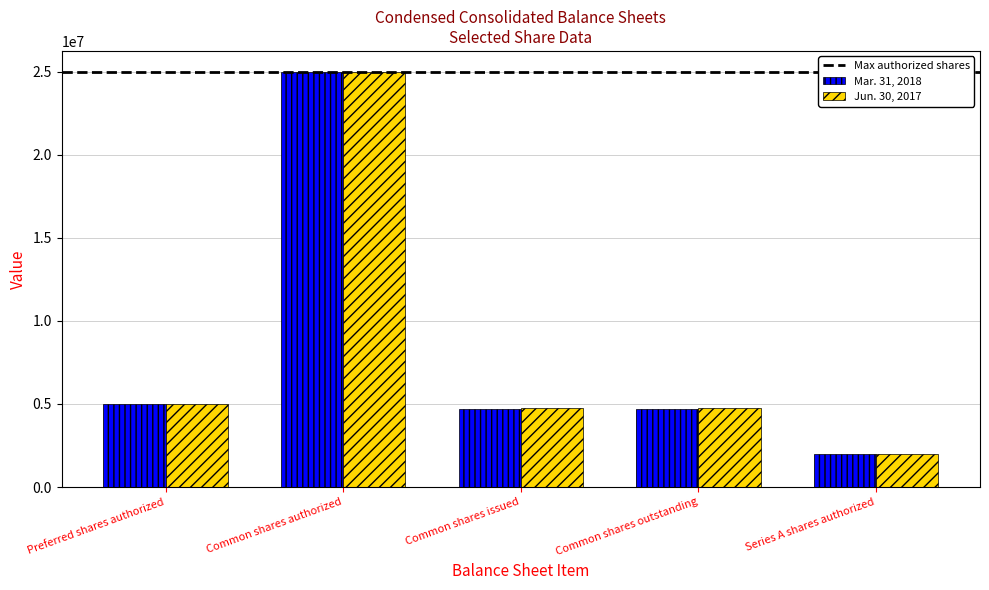

Which series changed the most between Common shares authorized and Common shares outstanding?

Mar. 31, 2018